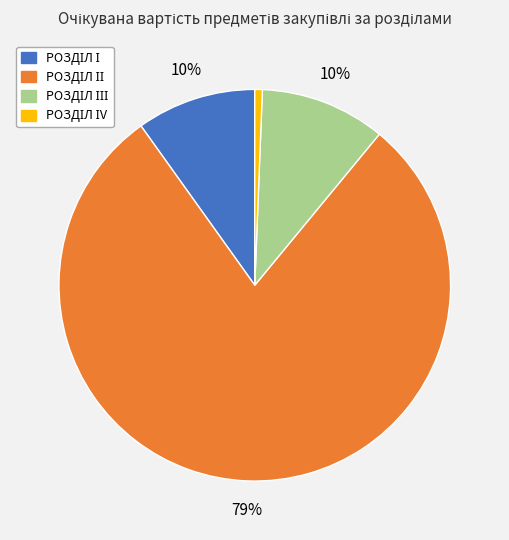

To the nearest percent, what is the average slice percentage?

25%